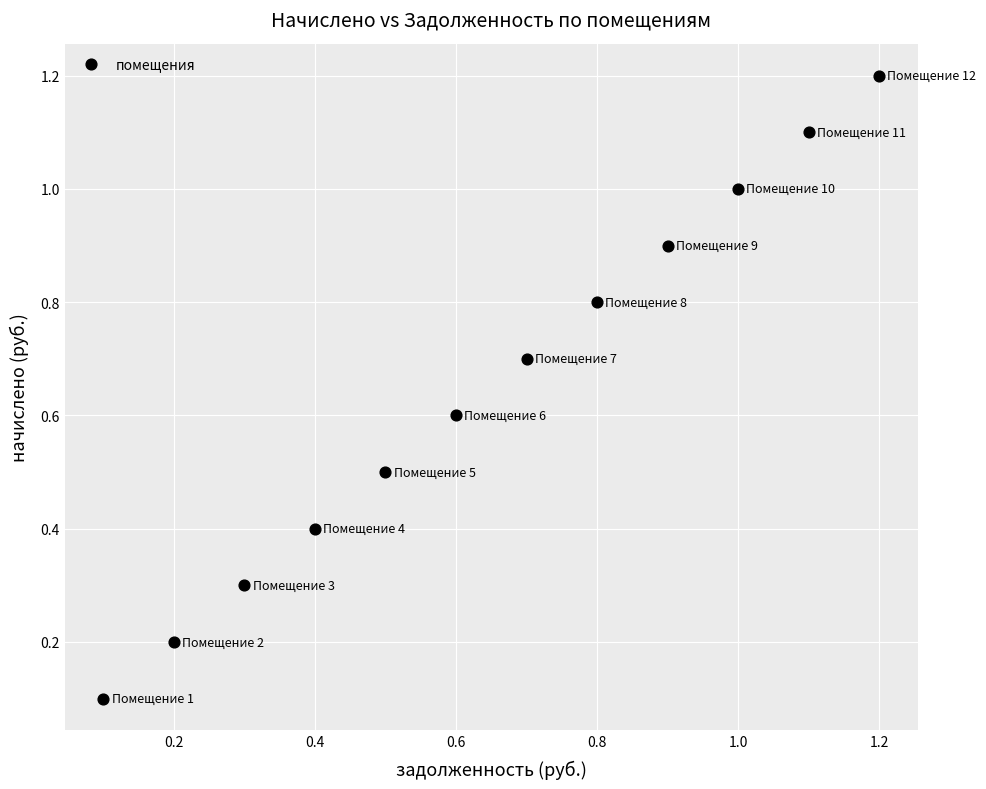

What is the average X value?

0.7